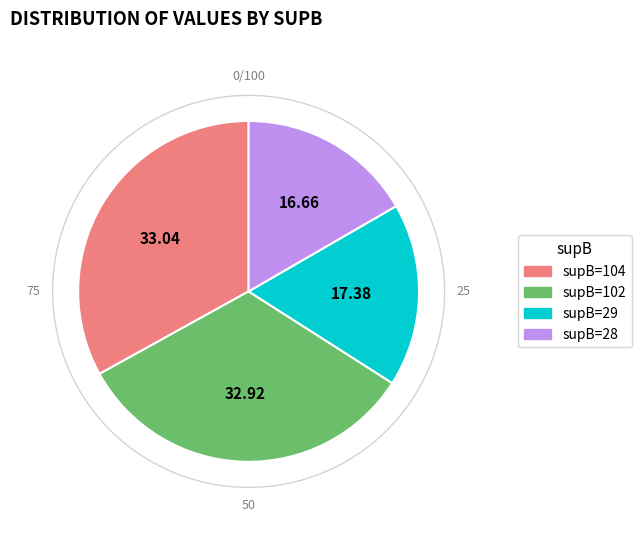

Which has a higher value, supB=102 or supB=29?

supB=102